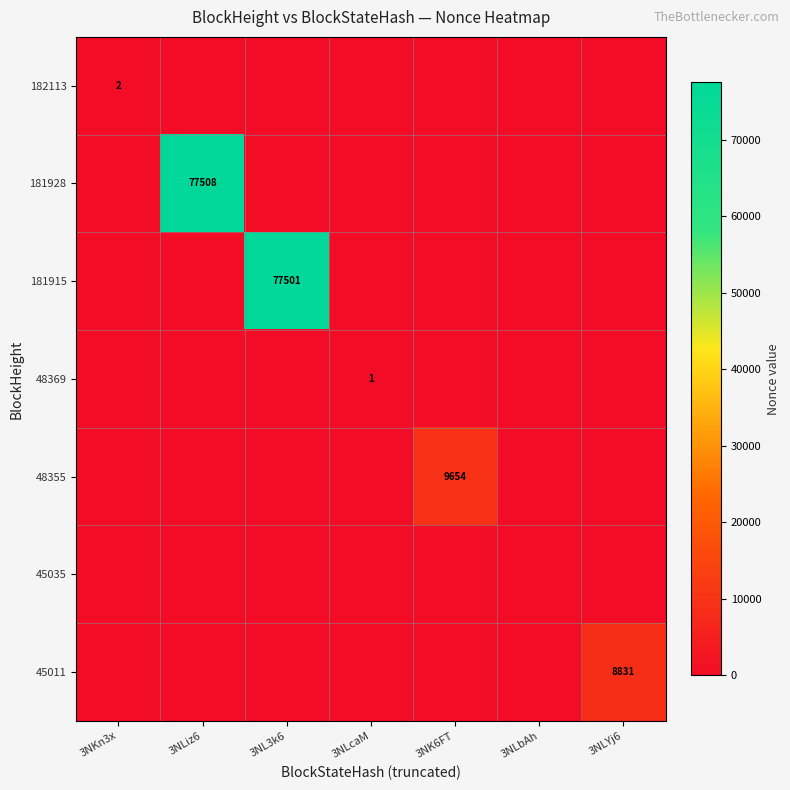

What is the spread (max minus min) of values at 3NLcaM?

1